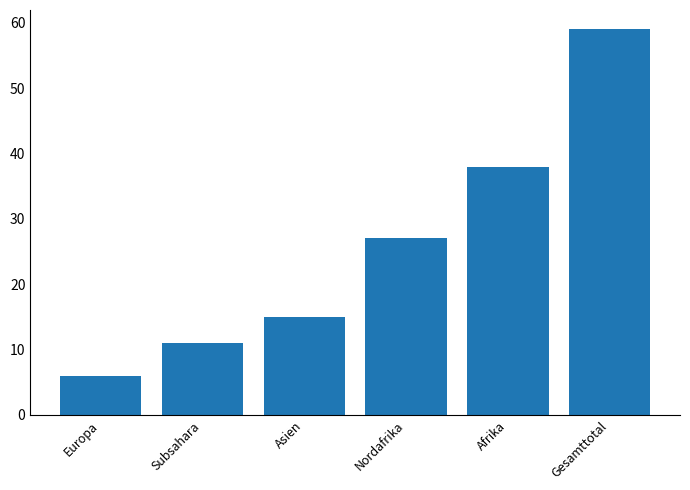

What is the difference between the maximum and minimum values?

53